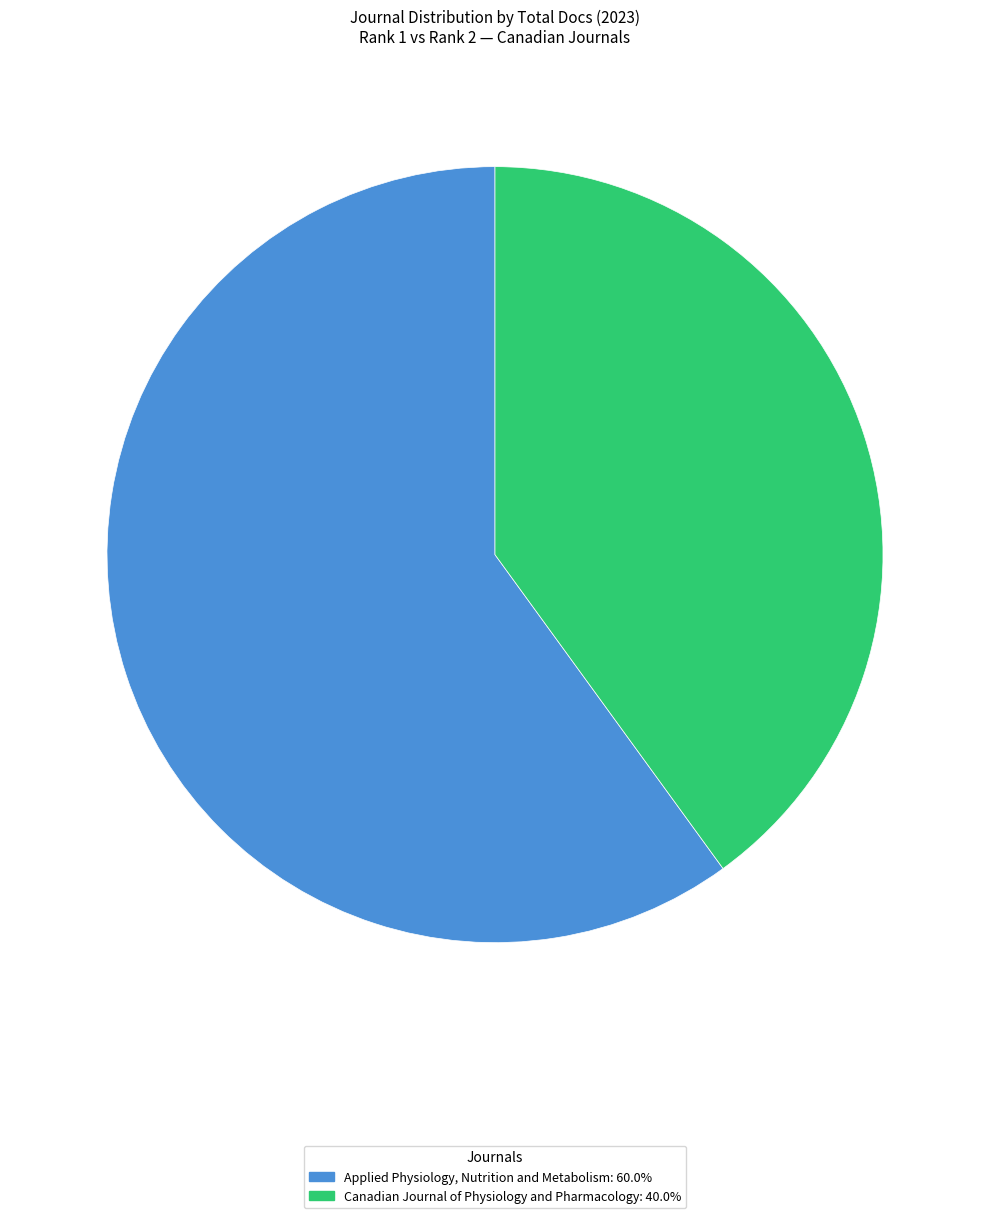

What is the ratio of the value at Applied Physiology, Nutrition and Metabolism: 60.0% to the value at Canadian Journal of Physiology and Pharmacology: 40.0%?

1.5